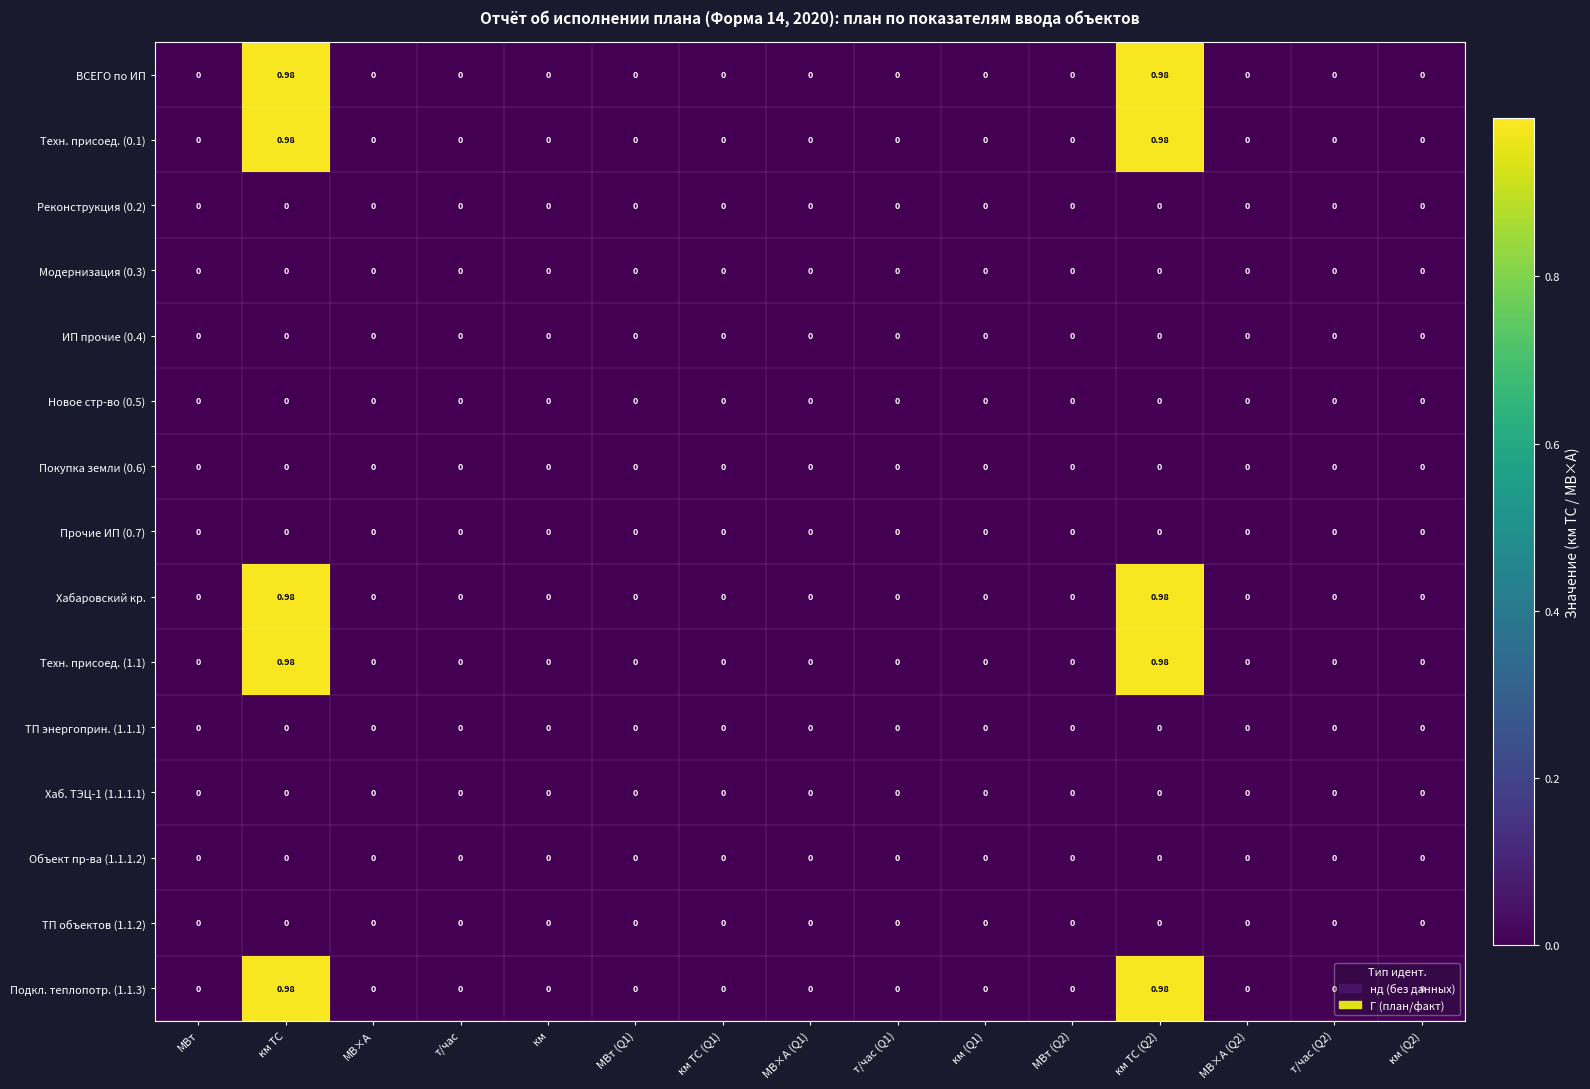

Reading right to left, transcribe all the data shown in this chart.

ВСЕГО по ИП: км (Q2)=0.0	т/час (Q2)=0.0	МВ×А (Q2)=0.0	км ТС (Q2)=1.0	МВт (Q2)=0.0	км (Q1)=0.0	т/час (Q1)=0.0	МВ×А (Q1)=0.0	км ТС (Q1)=0.0	МВт (Q1)=0.0	км=0.0	т/час=0.0	МВ×А=0.0	км ТС=1.0	МВт=0.0
Техн. присоед. (0.1): км (Q2)=0.0	т/час (Q2)=0.0	МВ×А (Q2)=0.0	км ТС (Q2)=1.0	МВт (Q2)=0.0	км (Q1)=0.0	т/час (Q1)=0.0	МВ×А (Q1)=0.0	км ТС (Q1)=0.0	МВт (Q1)=0.0	км=0.0	т/час=0.0	МВ×А=0.0	км ТС=1.0	МВт=0.0
Реконструкция (0.2): км (Q2)=0.0	т/час (Q2)=0.0	МВ×А (Q2)=0.0	км ТС (Q2)=0.0	МВт (Q2)=0.0	км (Q1)=0.0	т/час (Q1)=0.0	МВ×А (Q1)=0.0	км ТС (Q1)=0.0	МВт (Q1)=0.0	км=0.0	т/час=0.0	МВ×А=0.0	км ТС=0.0	МВт=0.0
Модернизация (0.3): км (Q2)=0.0	т/час (Q2)=0.0	МВ×А (Q2)=0.0	км ТС (Q2)=0.0	МВт (Q2)=0.0	км (Q1)=0.0	т/час (Q1)=0.0	МВ×А (Q1)=0.0	км ТС (Q1)=0.0	МВт (Q1)=0.0	км=0.0	т/час=0.0	МВ×А=0.0	км ТС=0.0	МВт=0.0
ИП прочие (0.4): км (Q2)=0.0	т/час (Q2)=0.0	МВ×А (Q2)=0.0	км ТС (Q2)=0.0	МВт (Q2)=0.0	км (Q1)=0.0	т/час (Q1)=0.0	МВ×А (Q1)=0.0	км ТС (Q1)=0.0	МВт (Q1)=0.0	км=0.0	т/час=0.0	МВ×А=0.0	км ТС=0.0	МВт=0.0
Новое стр-во (0.5): км (Q2)=0.0	т/час (Q2)=0.0	МВ×А (Q2)=0.0	км ТС (Q2)=0.0	МВт (Q2)=0.0	км (Q1)=0.0	т/час (Q1)=0.0	МВ×А (Q1)=0.0	км ТС (Q1)=0.0	МВт (Q1)=0.0	км=0.0	т/час=0.0	МВ×А=0.0	км ТС=0.0	МВт=0.0
Покупка земли (0.6): км (Q2)=0.0	т/час (Q2)=0.0	МВ×А (Q2)=0.0	км ТС (Q2)=0.0	МВт (Q2)=0.0	км (Q1)=0.0	т/час (Q1)=0.0	МВ×А (Q1)=0.0	км ТС (Q1)=0.0	МВт (Q1)=0.0	км=0.0	т/час=0.0	МВ×А=0.0	км ТС=0.0	МВт=0.0
Прочие ИП (0.7): км (Q2)=0.0	т/час (Q2)=0.0	МВ×А (Q2)=0.0	км ТС (Q2)=0.0	МВт (Q2)=0.0	км (Q1)=0.0	т/час (Q1)=0.0	МВ×А (Q1)=0.0	км ТС (Q1)=0.0	МВт (Q1)=0.0	км=0.0	т/час=0.0	МВ×А=0.0	км ТС=0.0	МВт=0.0
Хабаровский кр.: км (Q2)=0.0	т/час (Q2)=0.0	МВ×А (Q2)=0.0	км ТС (Q2)=1.0	МВт (Q2)=0.0	км (Q1)=0.0	т/час (Q1)=0.0	МВ×А (Q1)=0.0	км ТС (Q1)=0.0	МВт (Q1)=0.0	км=0.0	т/час=0.0	МВ×А=0.0	км ТС=1.0	МВт=0.0
Техн. присоед. (1.1): км (Q2)=0.0	т/час (Q2)=0.0	МВ×А (Q2)=0.0	км ТС (Q2)=1.0	МВт (Q2)=0.0	км (Q1)=0.0	т/час (Q1)=0.0	МВ×А (Q1)=0.0	км ТС (Q1)=0.0	МВт (Q1)=0.0	км=0.0	т/час=0.0	МВ×А=0.0	км ТС=1.0	МВт=0.0
ТП энергоприн. (1.1.1): км (Q2)=0.0	т/час (Q2)=0.0	МВ×А (Q2)=0.0	км ТС (Q2)=0.0	МВт (Q2)=0.0	км (Q1)=0.0	т/час (Q1)=0.0	МВ×А (Q1)=0.0	км ТС (Q1)=0.0	МВт (Q1)=0.0	км=0.0	т/час=0.0	МВ×А=0.0	км ТС=0.0	МВт=0.0
Хаб. ТЭЦ-1 (1.1.1.1): км (Q2)=0.0	т/час (Q2)=0.0	МВ×А (Q2)=0.0	км ТС (Q2)=0.0	МВт (Q2)=0.0	км (Q1)=0.0	т/час (Q1)=0.0	МВ×А (Q1)=0.0	км ТС (Q1)=0.0	МВт (Q1)=0.0	км=0.0	т/час=0.0	МВ×А=0.0	км ТС=0.0	МВт=0.0
Объект пр-ва (1.1.1.2): км (Q2)=0.0	т/час (Q2)=0.0	МВ×А (Q2)=0.0	км ТС (Q2)=0.0	МВт (Q2)=0.0	км (Q1)=0.0	т/час (Q1)=0.0	МВ×А (Q1)=0.0	км ТС (Q1)=0.0	МВт (Q1)=0.0	км=0.0	т/час=0.0	МВ×А=0.0	км ТС=0.0	МВт=0.0
ТП объектов (1.1.2): км (Q2)=0.0	т/час (Q2)=0.0	МВ×А (Q2)=0.0	км ТС (Q2)=0.0	МВт (Q2)=0.0	км (Q1)=0.0	т/час (Q1)=0.0	МВ×А (Q1)=0.0	км ТС (Q1)=0.0	МВт (Q1)=0.0	км=0.0	т/час=0.0	МВ×А=0.0	км ТС=0.0	МВт=0.0
Подкл. теплопотр. (1.1.3): км (Q2)=0.0	т/час (Q2)=0.0	МВ×А (Q2)=0.0	км ТС (Q2)=1.0	МВт (Q2)=0.0	км (Q1)=0.0	т/час (Q1)=0.0	МВ×А (Q1)=0.0	км ТС (Q1)=0.0	МВт (Q1)=0.0	км=0.0	т/час=0.0	МВ×А=0.0	км ТС=1.0	МВт=0.0